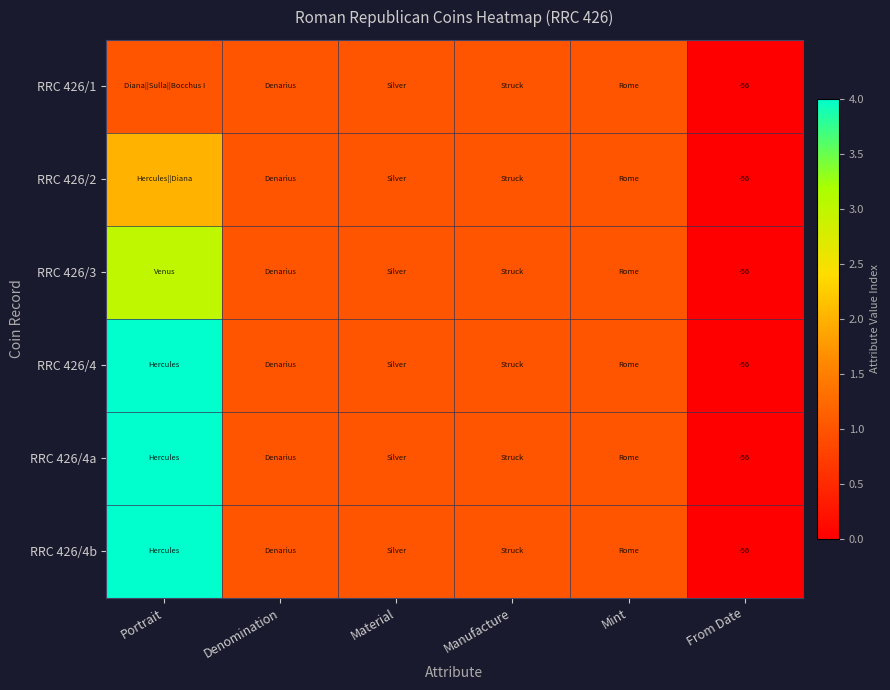

How many values in the RRC 426/1 series are below 1?

1